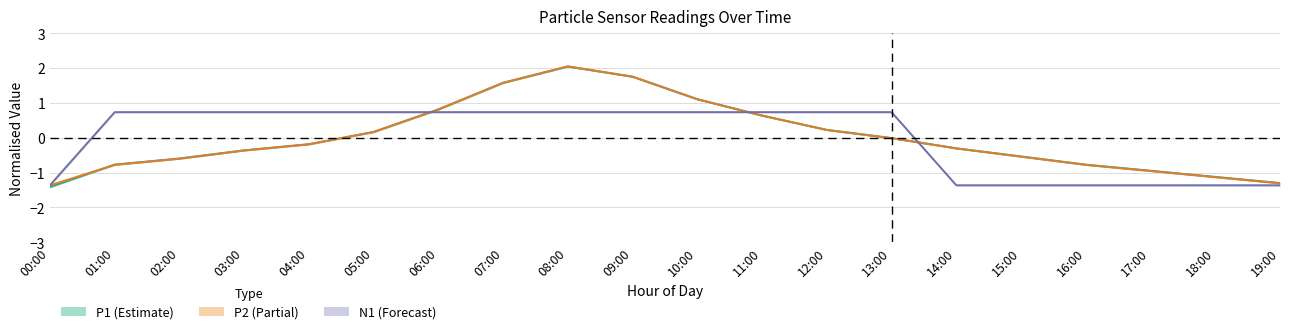

Is it true that N1 equals 0.7 at 08:00?

True